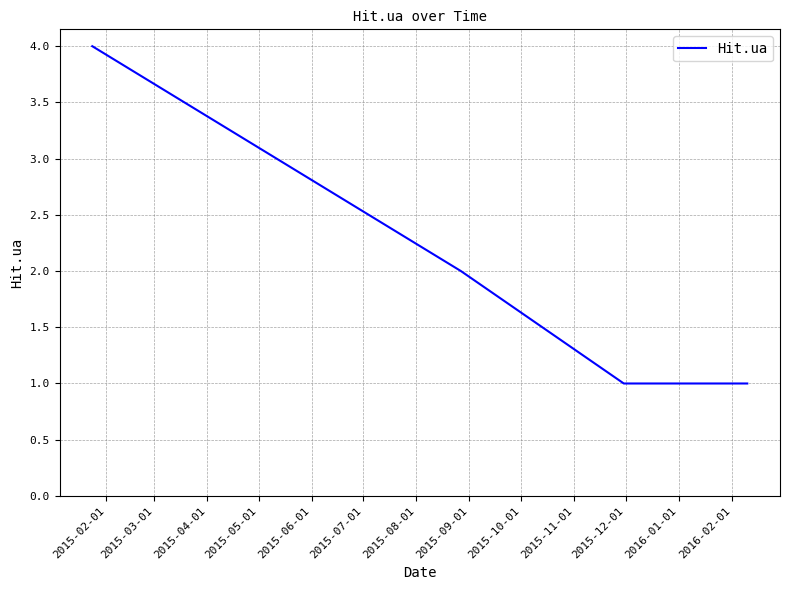

What is the difference between the maximum and minimum values?

3